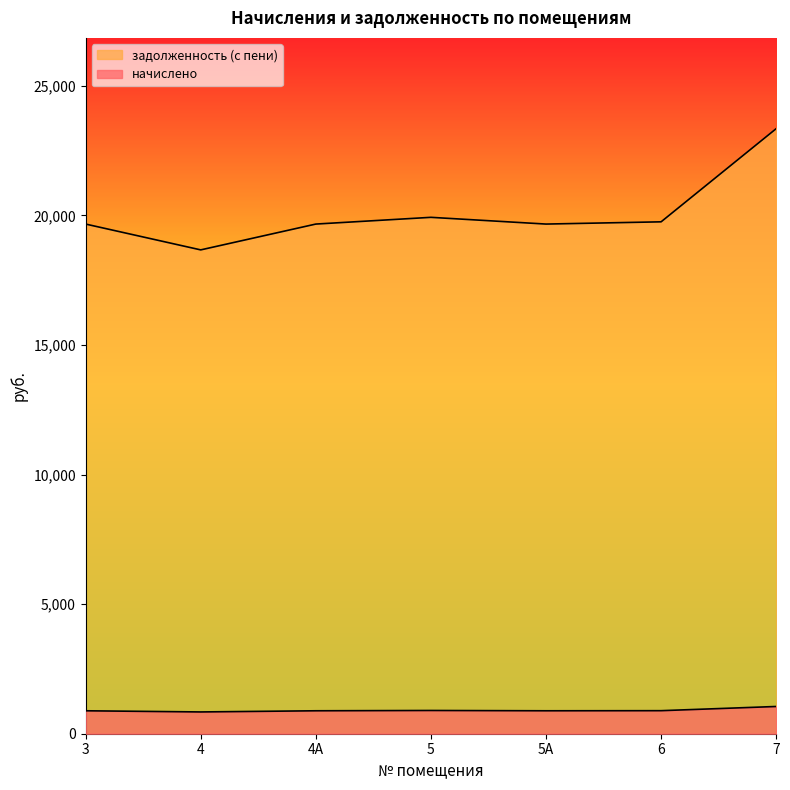

Rank the series at 4 from highest to lowest value.

задолженность (с пени), начислено